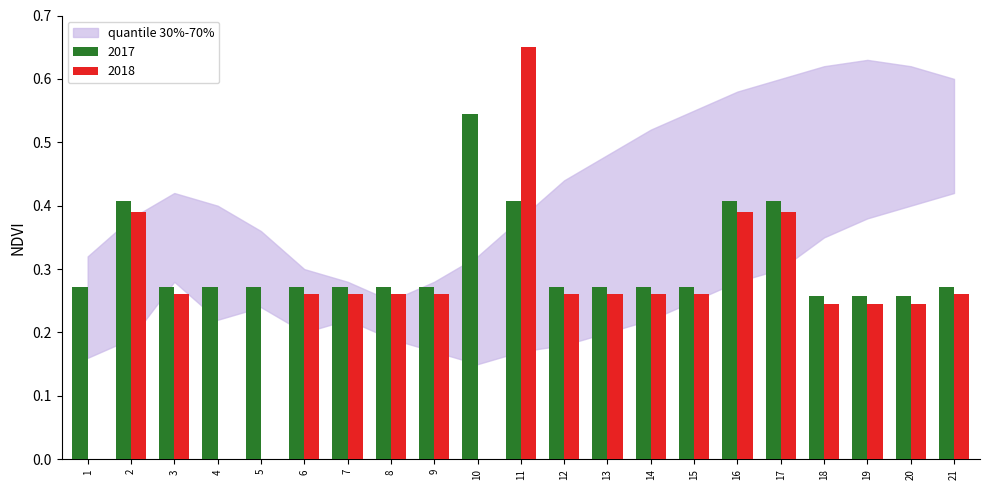

What is the sum of all 2018 values?

5.2